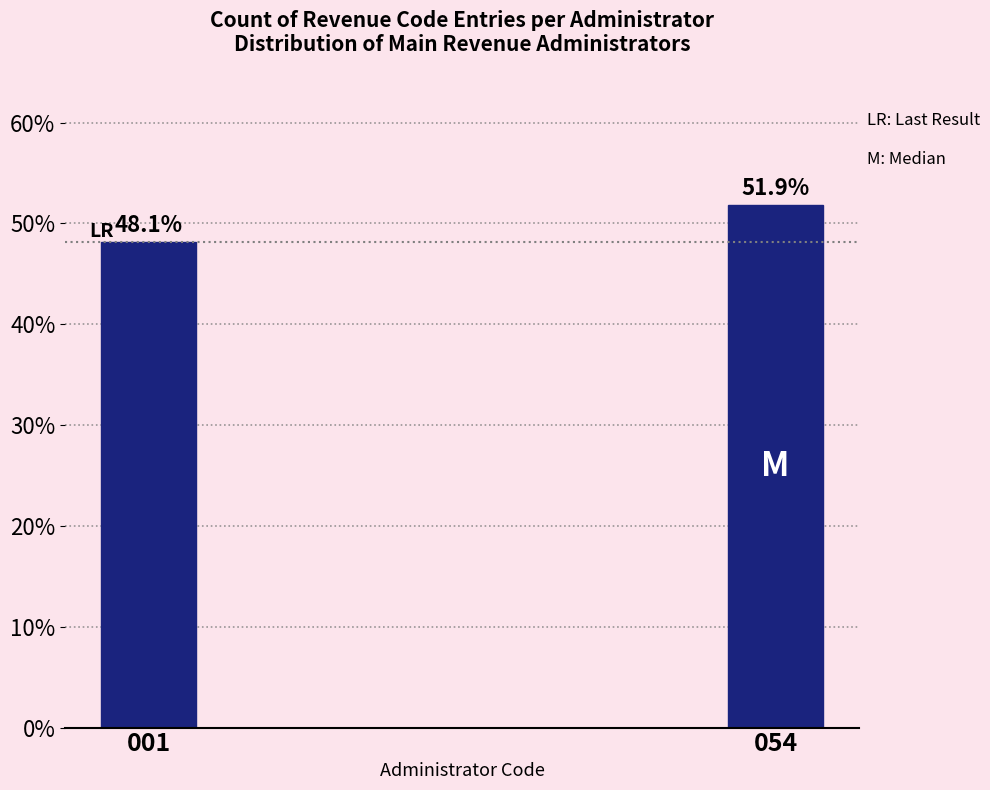

Reading left to right, transcribe all the data shown in this chart.

48.1	51.9